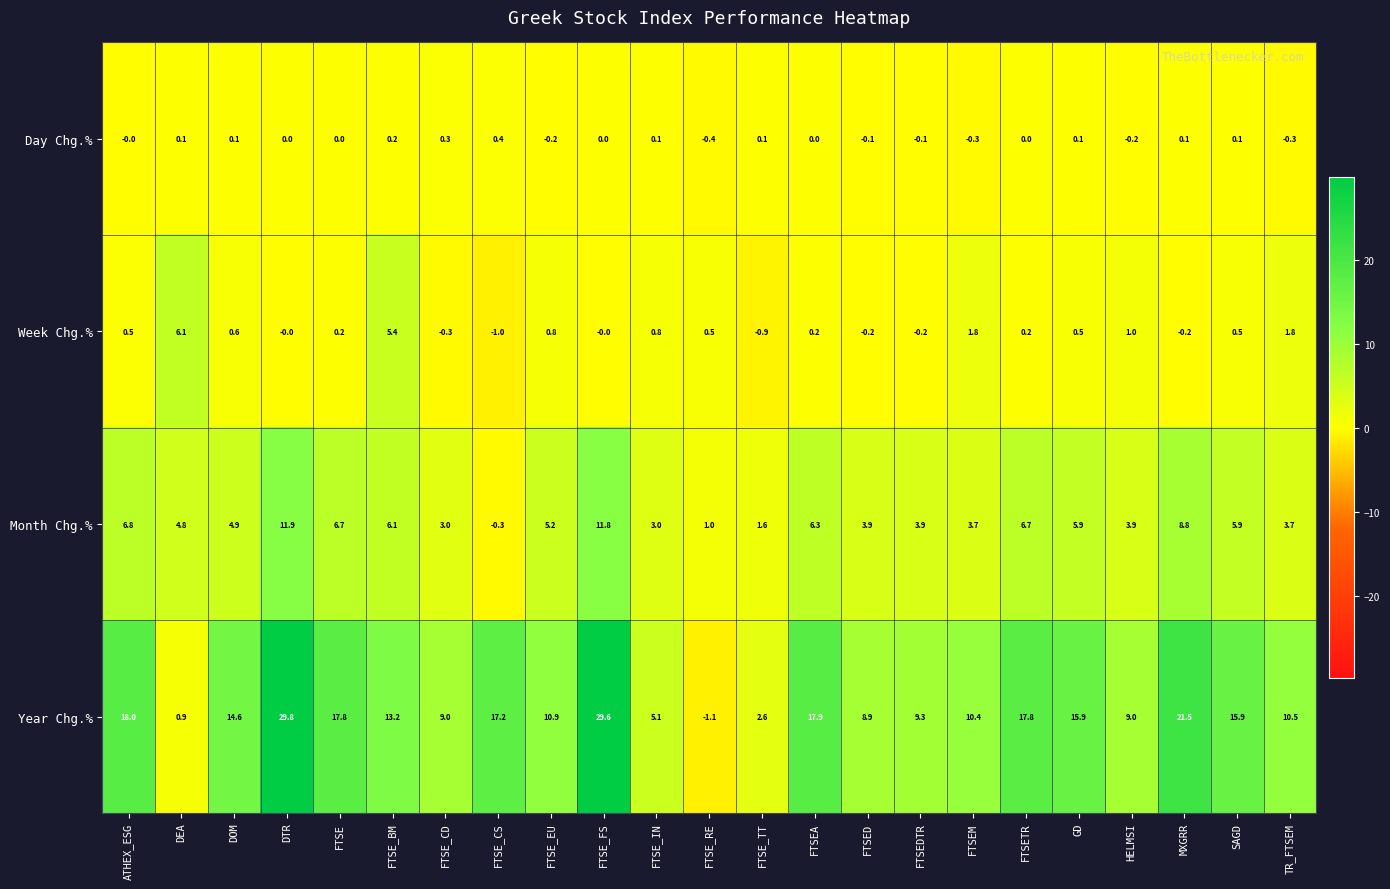

List the series in order of their peak value, highest first.

Year Chg.%, Month Chg.%, Week Chg.%, Day Chg.%